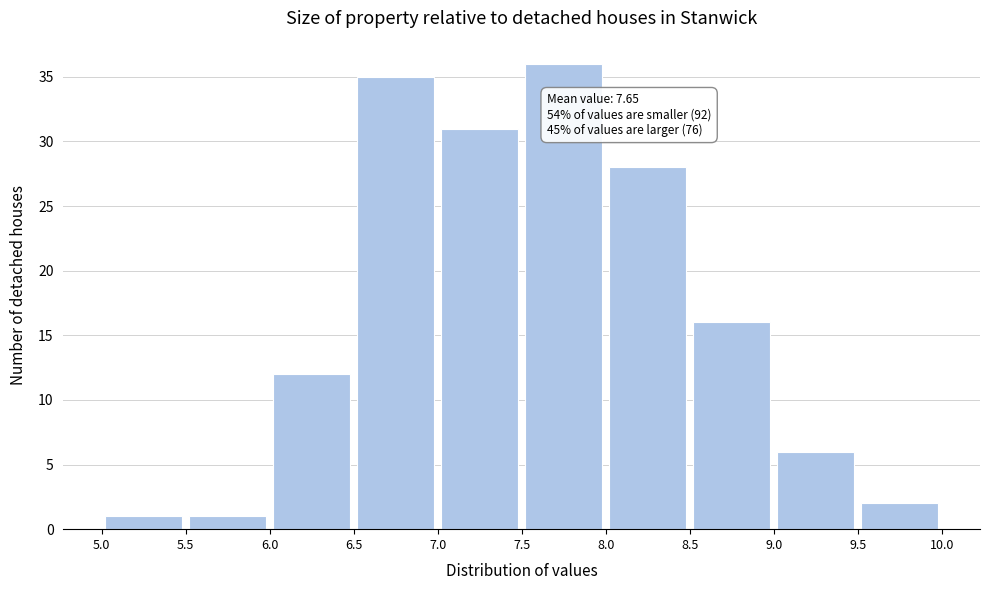

Over which range of the x-axis is the bar tallest?

7.5 to 8.0